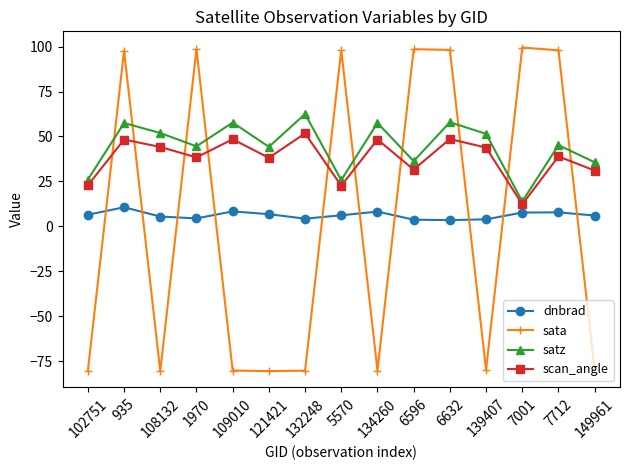

True or false: satz and sata intersect in this chart.

True